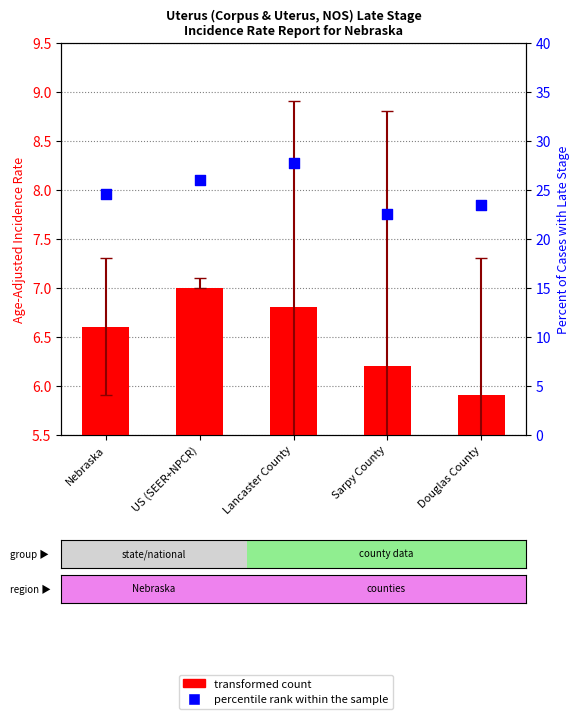

At how many categories does at least one series exceed 23?

4